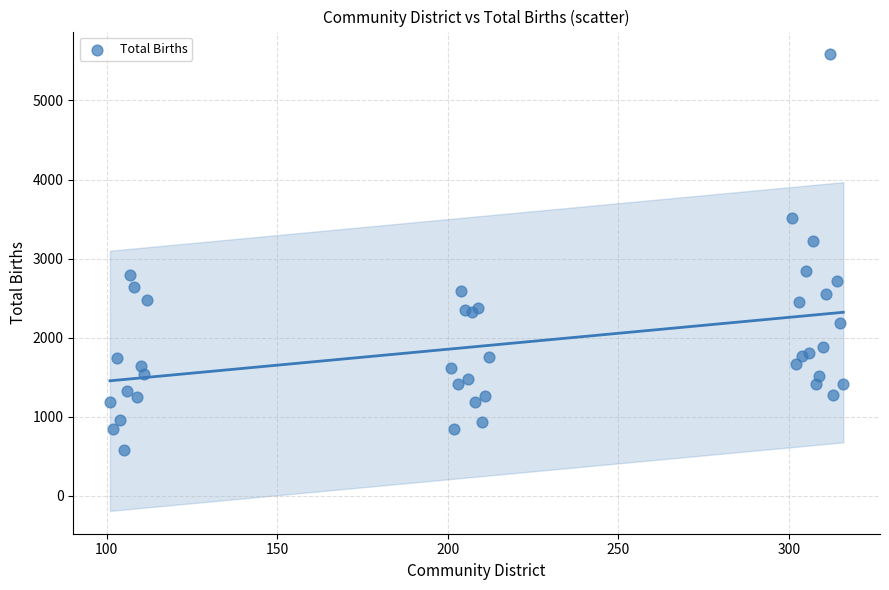

What Y value in the scatter plot is closest to 3080?

3220